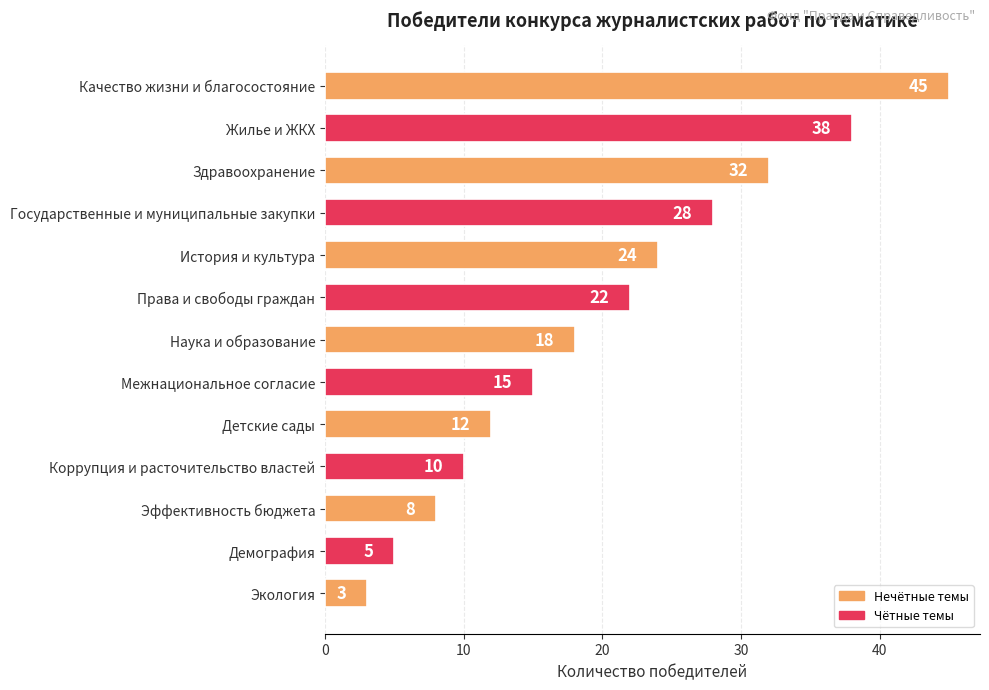

What position from the top is Жилье и ЖКХ?

2